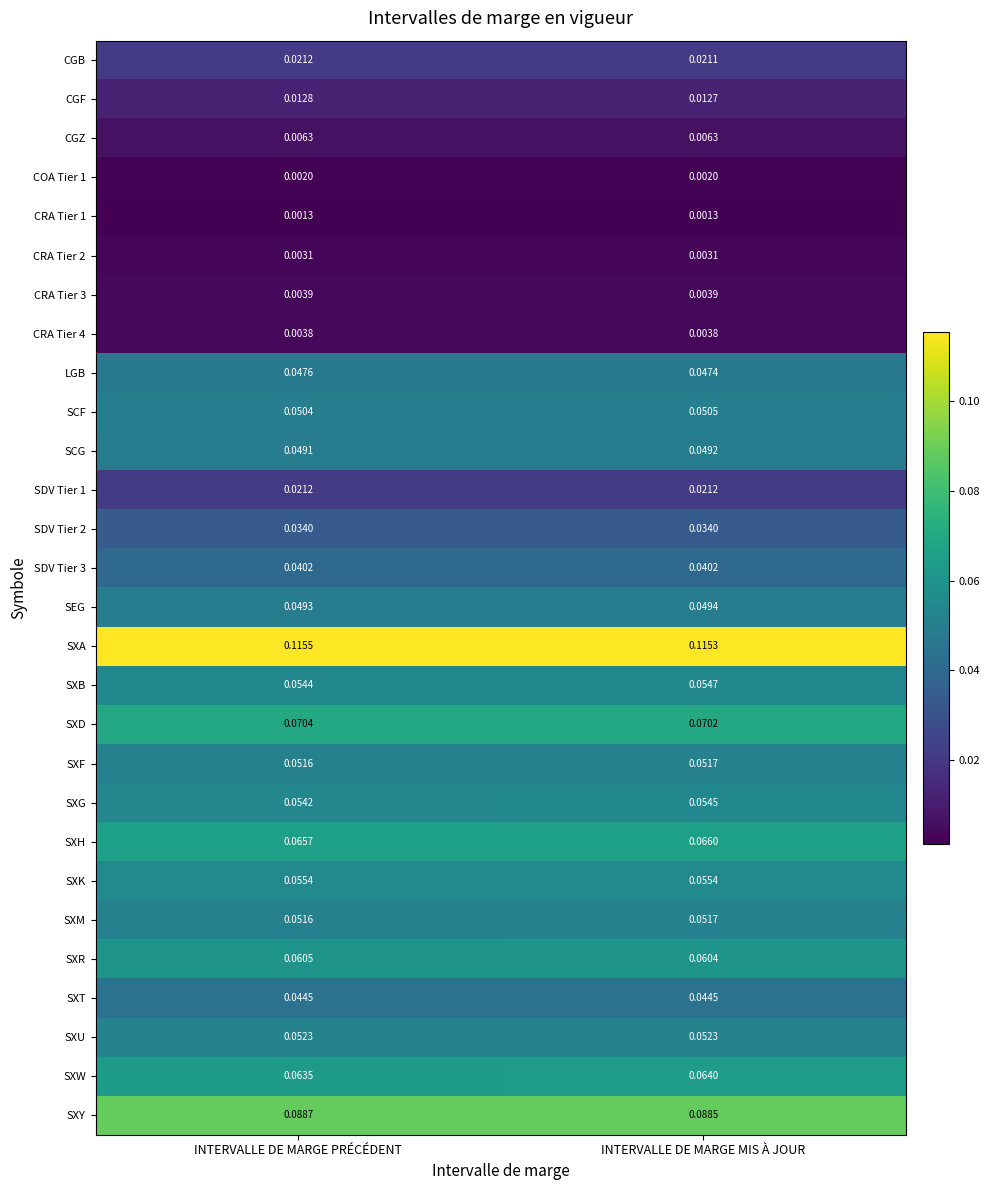

Which category has the highest value across all series?

INTERVALLE DE MARGE PRÉCÉDENT